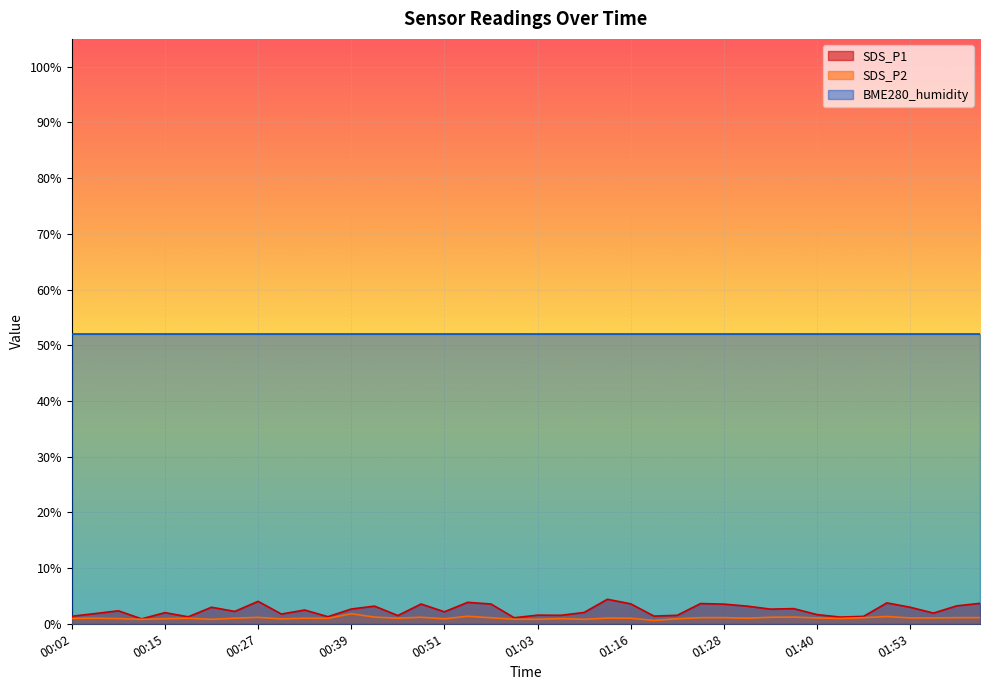

What is the label of the 27th point from the right?

00:42